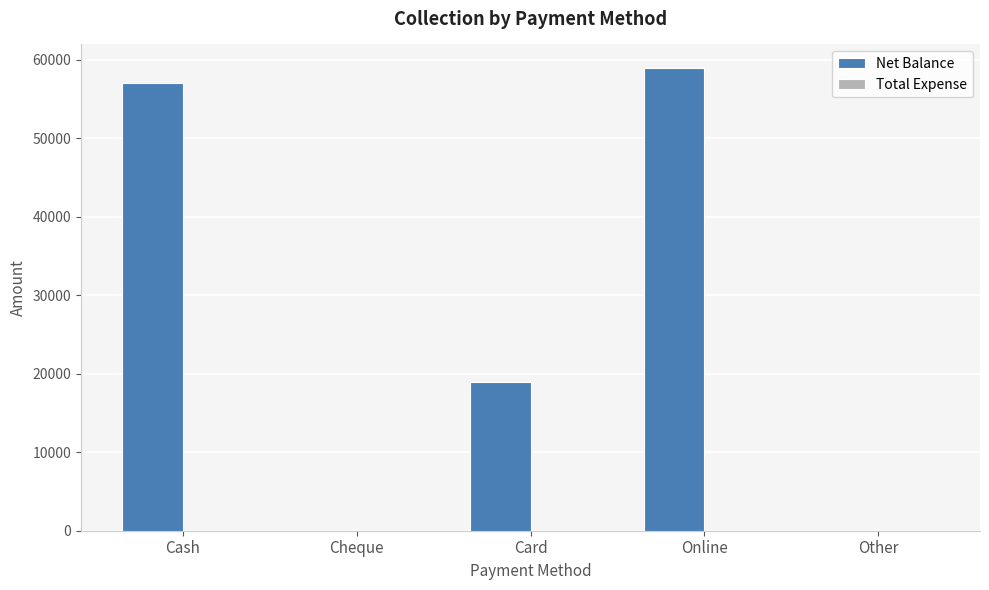

True or false: the data shows 0 at Other.

True